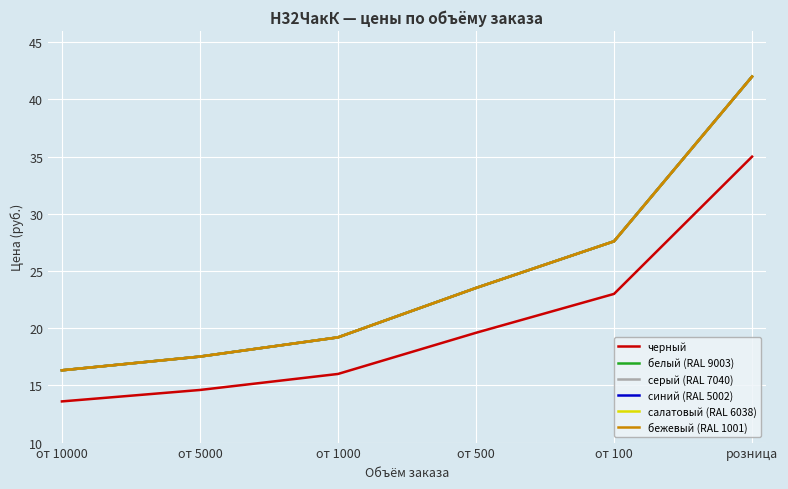

What is the sum of all салатовый (RAL 6038) values?

146.2